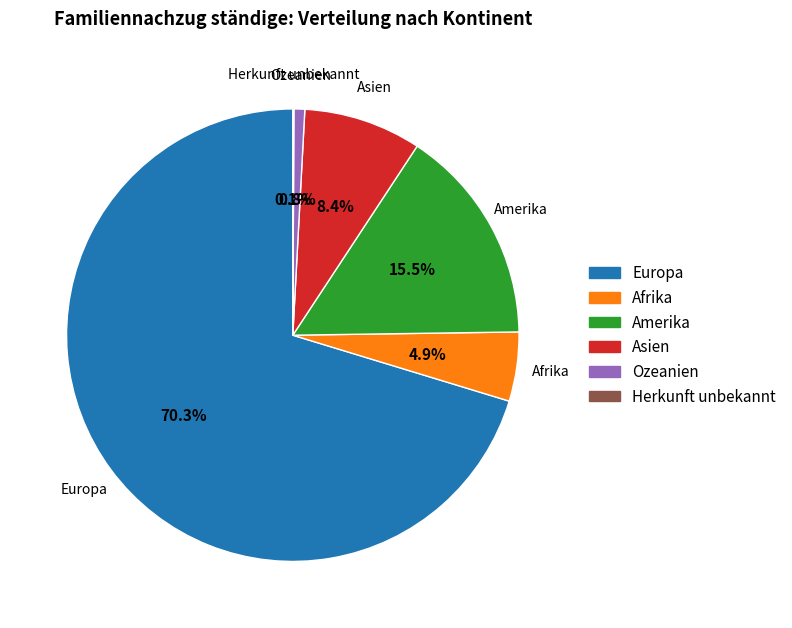

To the nearest percent, what is the difference between the largest and smallest slice percentages?

70%